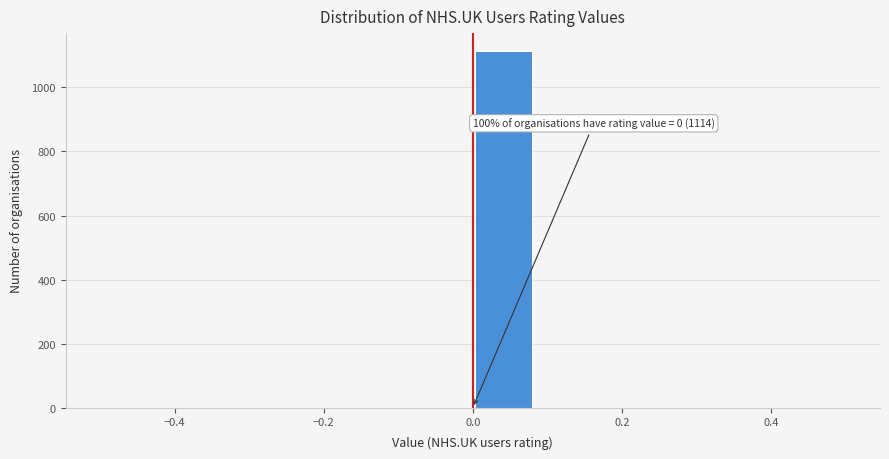

Over which range of the x-axis is the bar tallest?

0.00 to 0.08